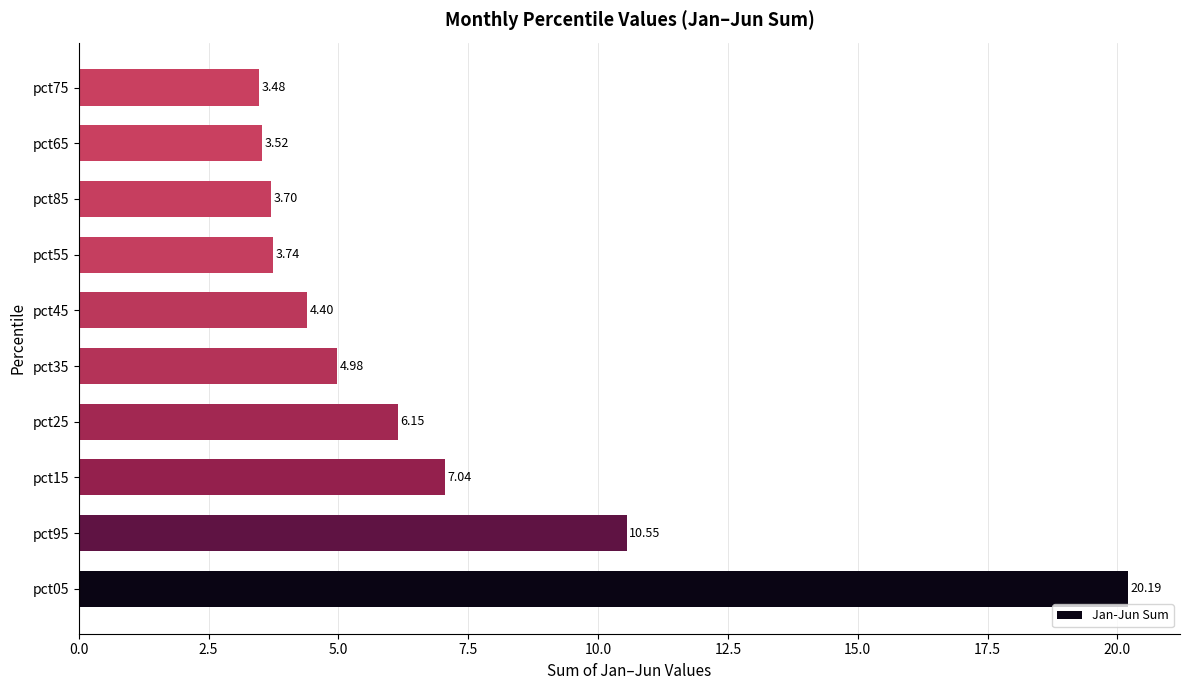

List the labels in order of value, smallest first.

pct75, pct65, pct85, pct55, pct45, pct35, pct25, pct15, pct95, pct05